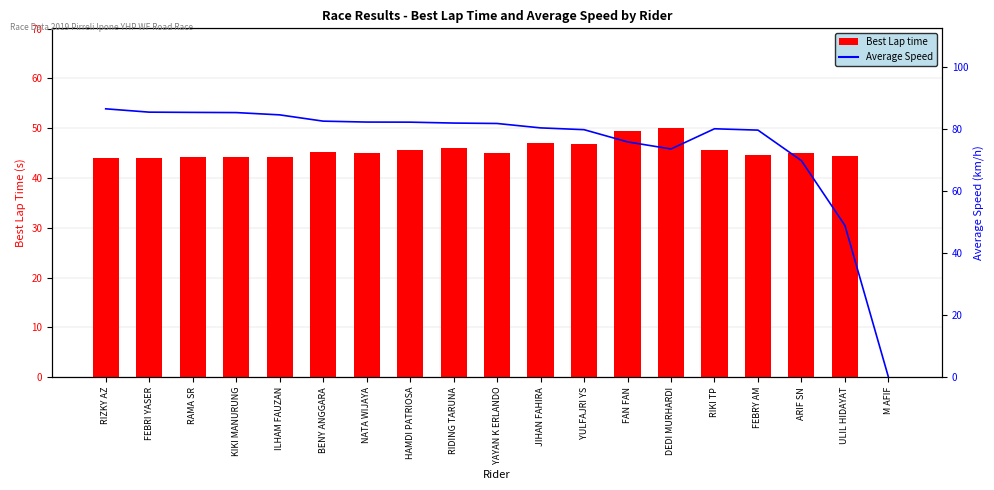

What is the sum of all values?

1424.0